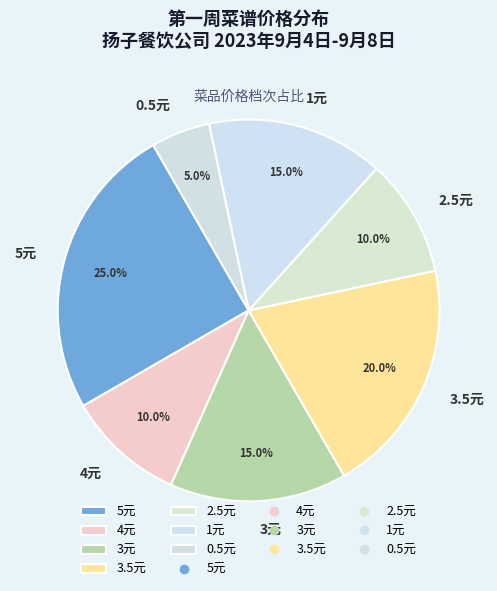

To the nearest percent, what portion does 3元 represent?

15%